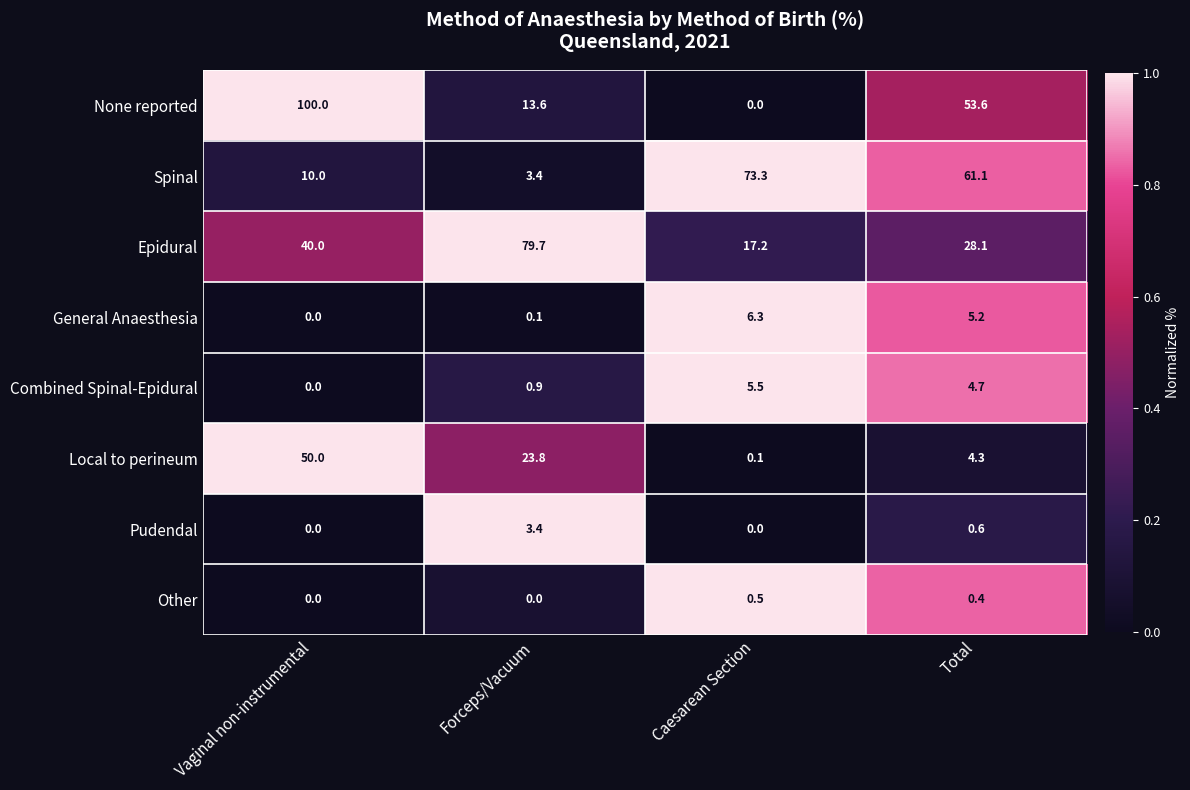

Which series has the widest spread of values?

None reported